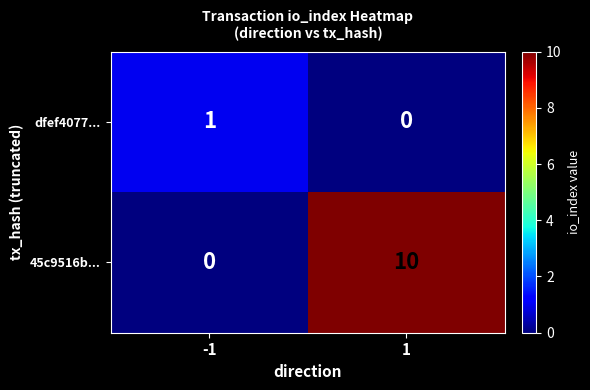

The value of 45c9516b... at -1 is 3. True or false?

False